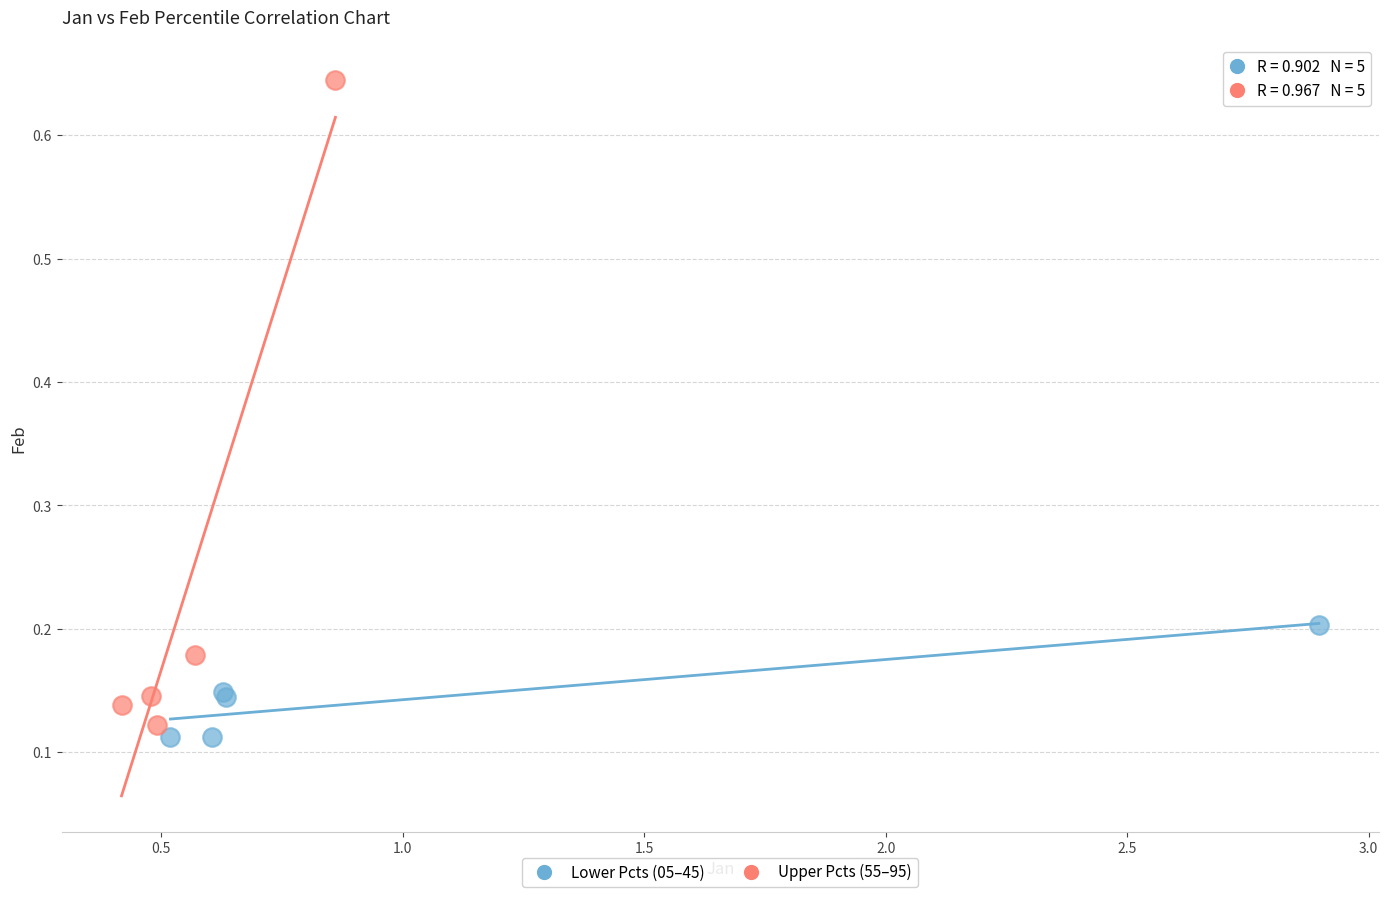

Which series has the largest Y range (max minus min)?

Upper Pcts (55–95)